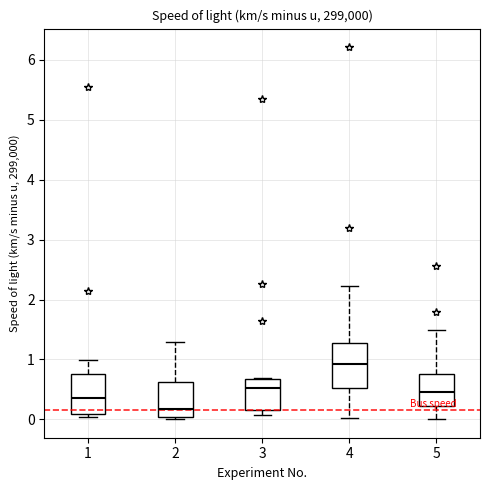

Which box has the lowest median line?

2